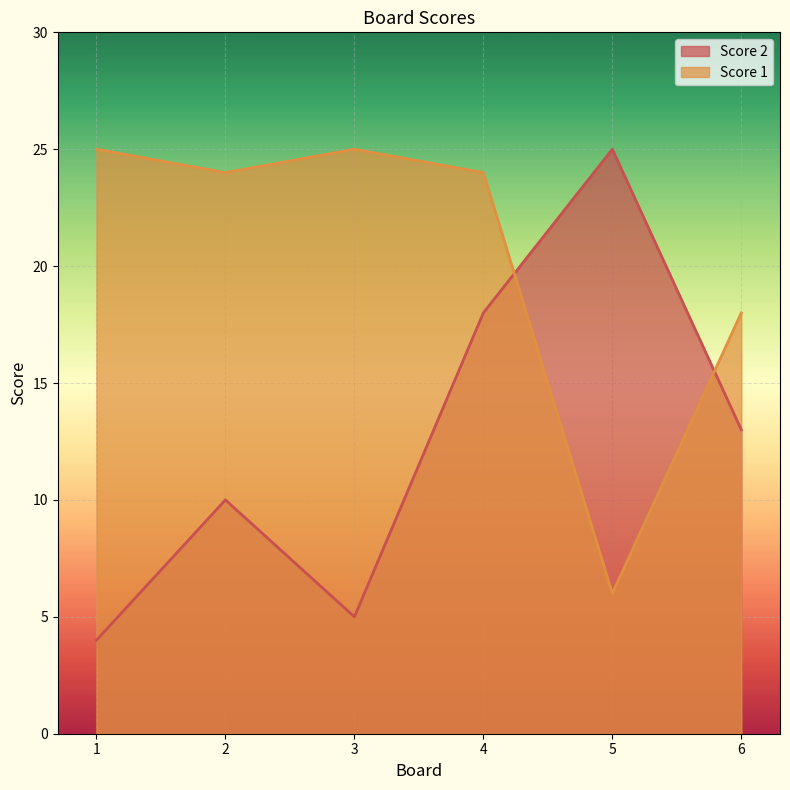

Where do Score 2 and Score 1 first cross each other?

4 and 5